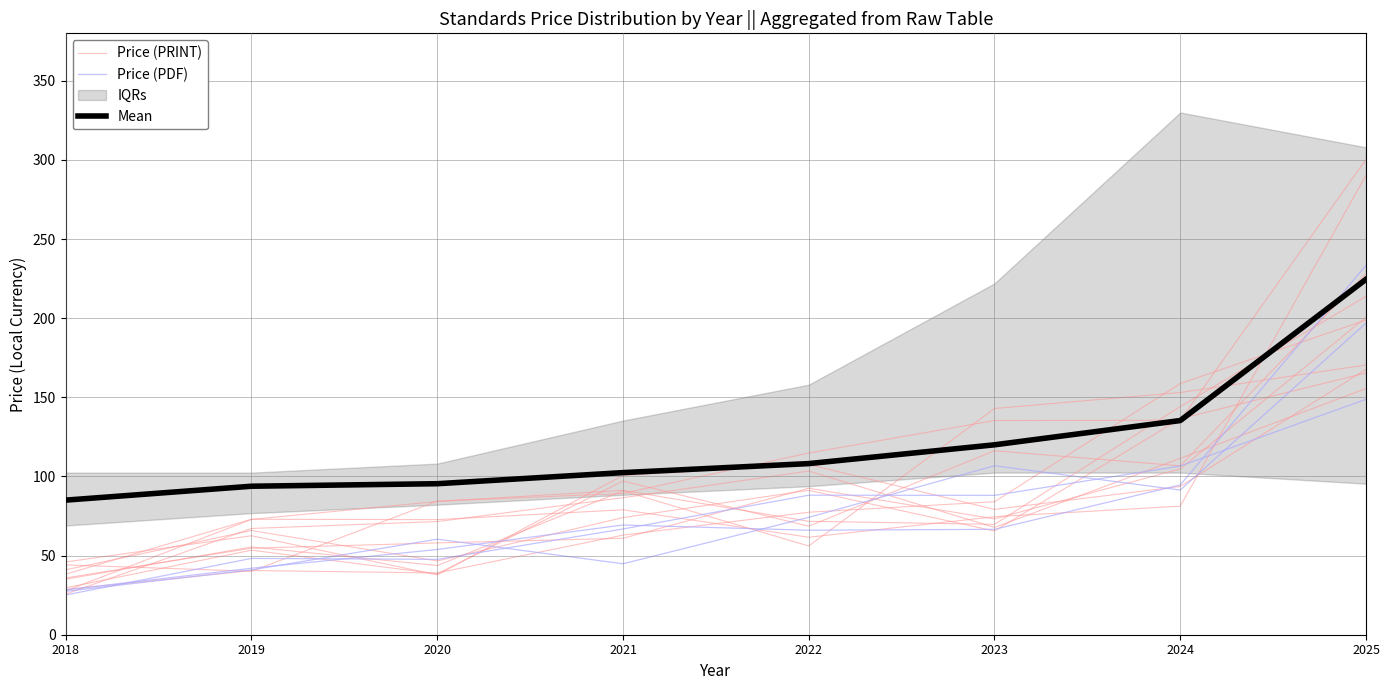

True or false: Mean has more than 0 interior local peaks.

False